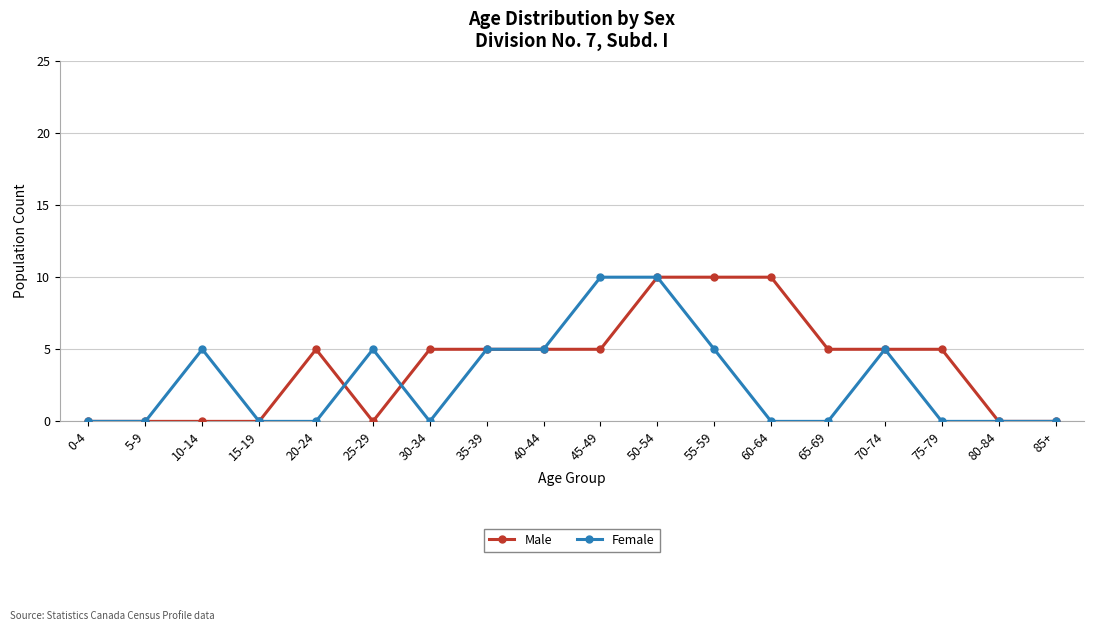

What is the sum of the Female values at 55-59 and 45-49?

15